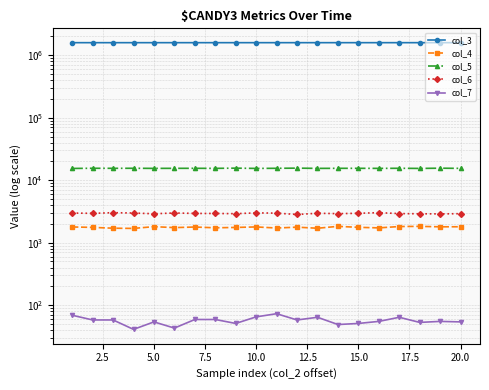

Read the col_6 value at 2.5.

2947